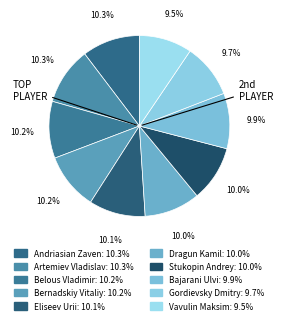

Is it true that Belous Vladimir is 1% of the pie?

False